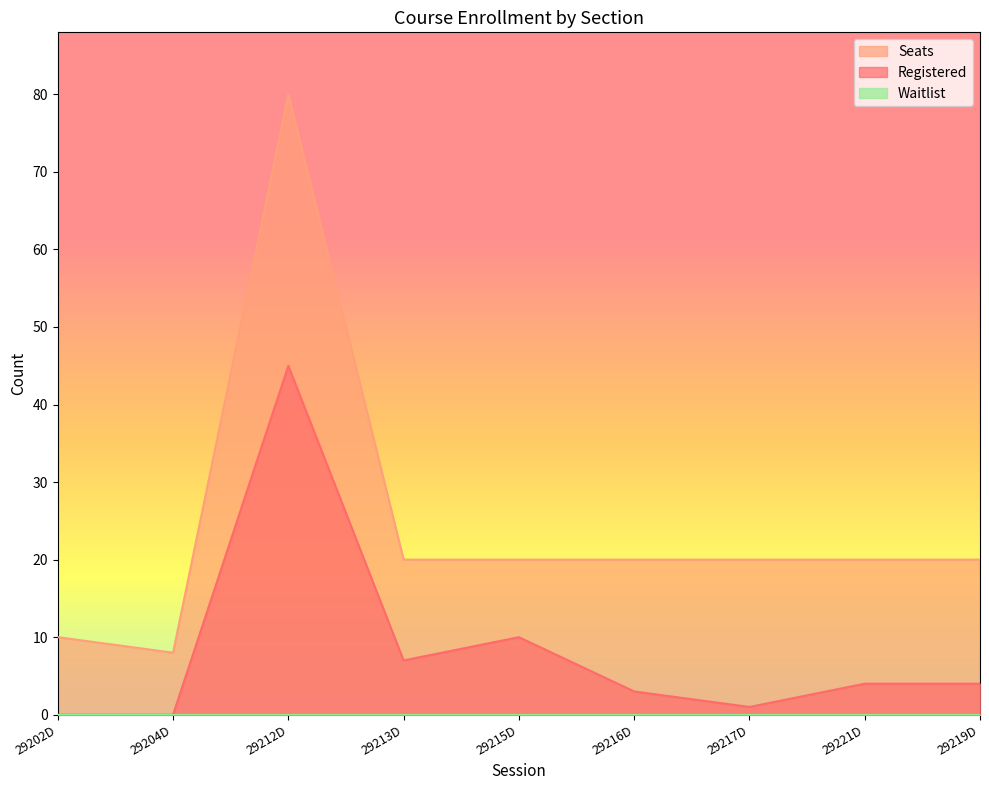

Reading left to right, extract all data points from this chart.

Registered: 29202D=0	29204D=0	29212D=45	29213D=7	29215D=10	29216D=3	29217D=1	29221D=4	29219D=4
Seats: 29202D=10	29204D=8	29212D=80	29213D=20	29215D=20	29216D=20	29217D=20	29221D=20	29219D=20